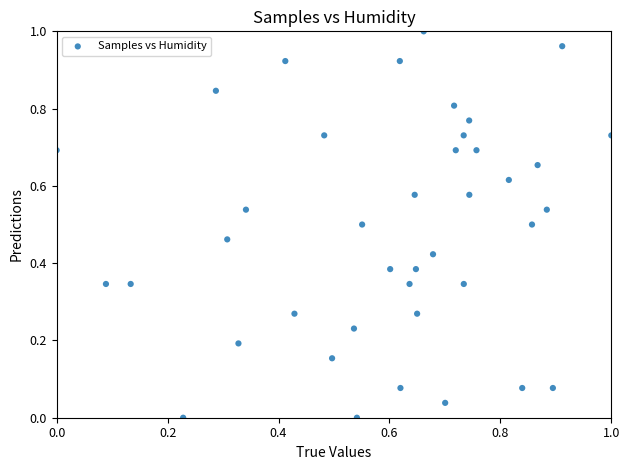

How many data points are displayed?

40